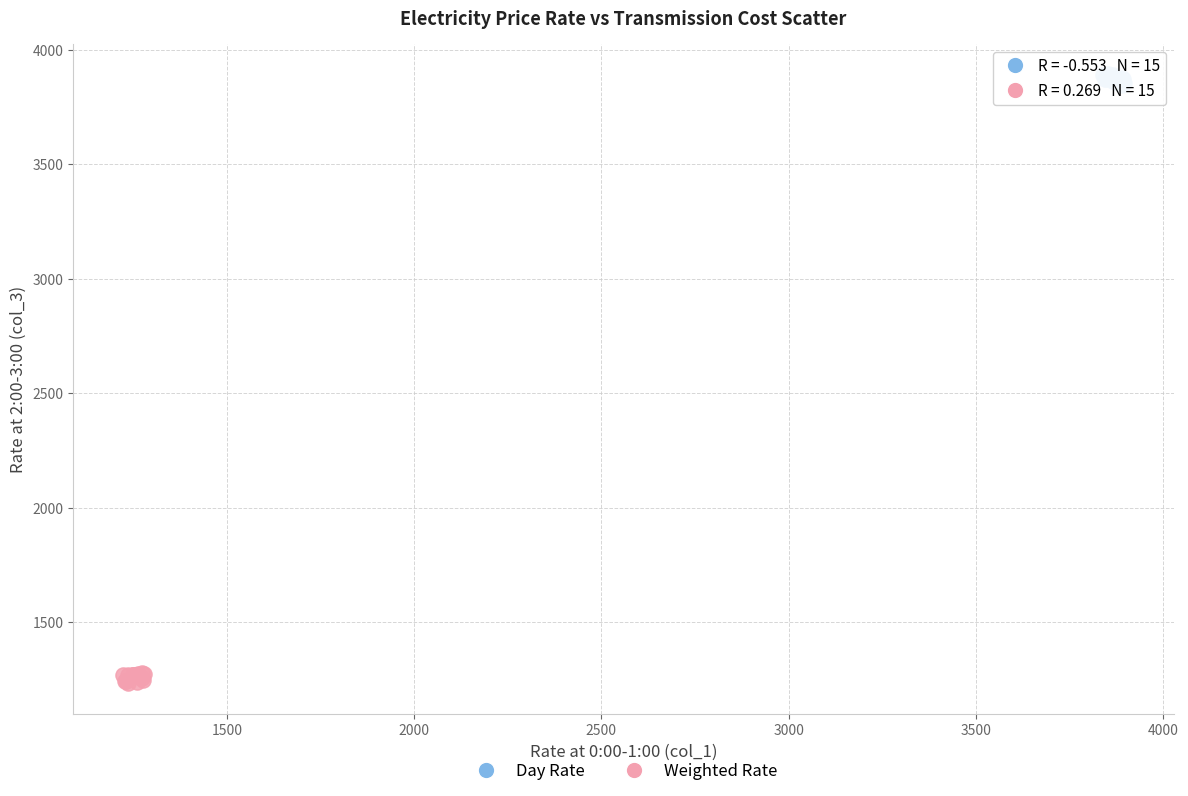

Which series reaches the minimum Y coordinate?

Weighted Rate